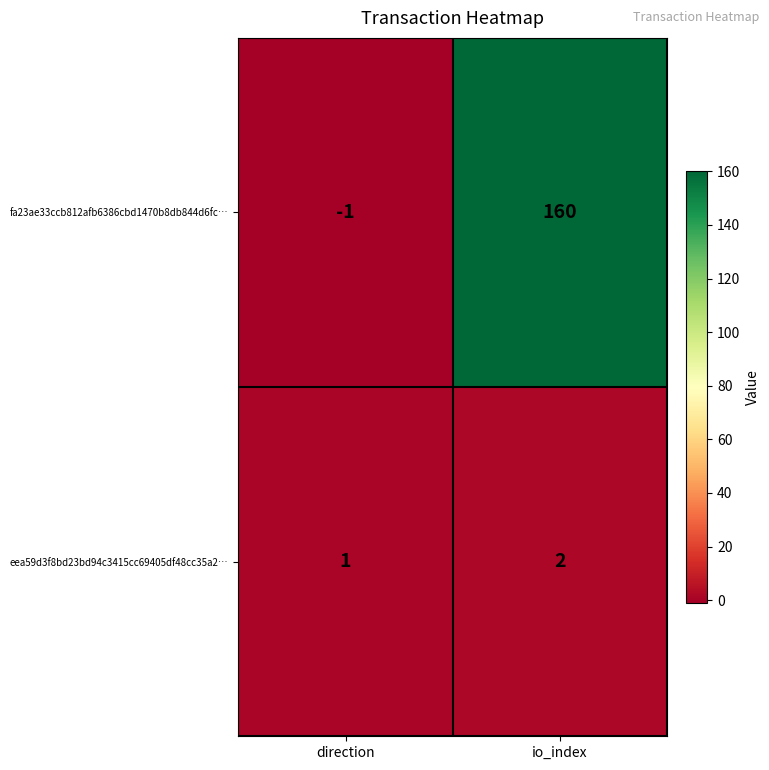

At which label is eea59d3f8bd23bd94c3415cc69405df48cc35a2… closest to 1?

direction